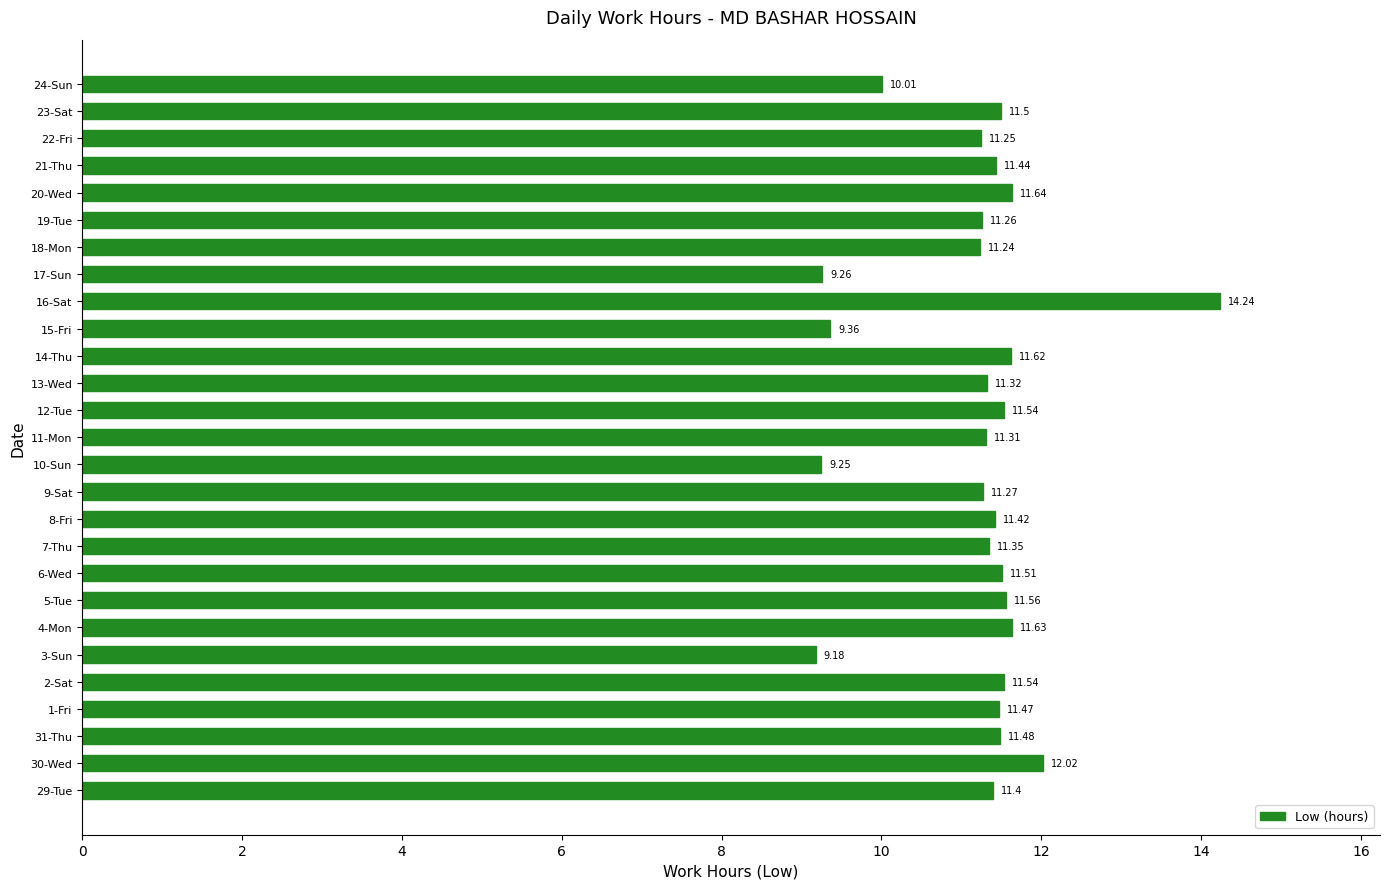

Which label corresponds to the largest value in the chart?

16-Sat